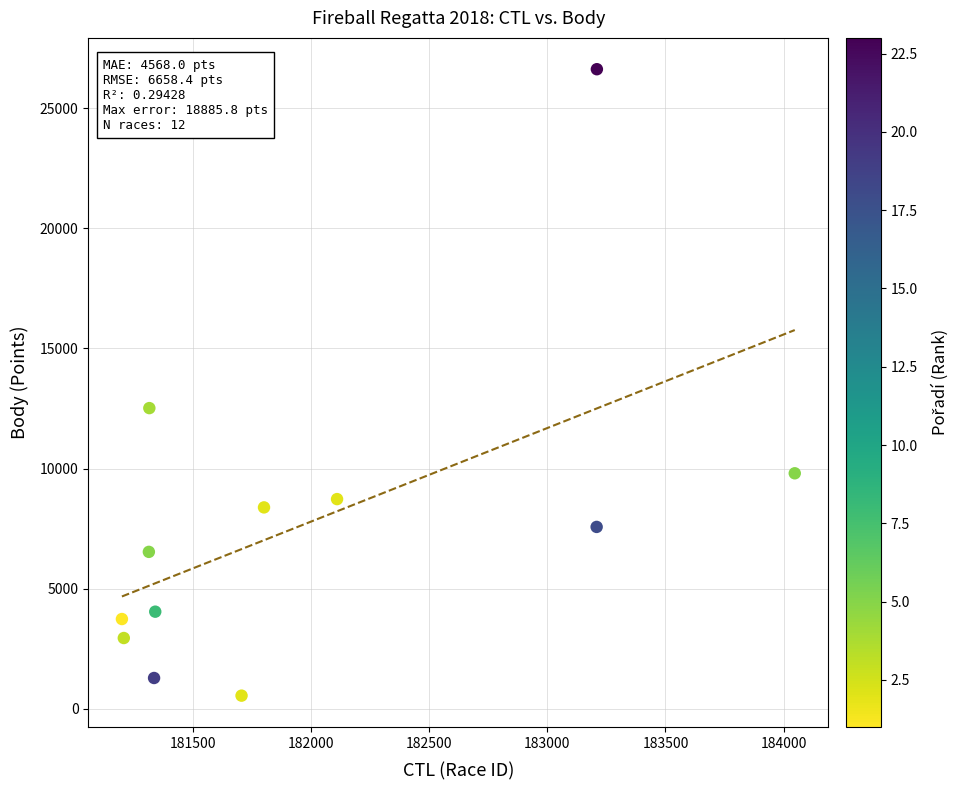

What Y value in the scatter plot is closest to 13584?

12516